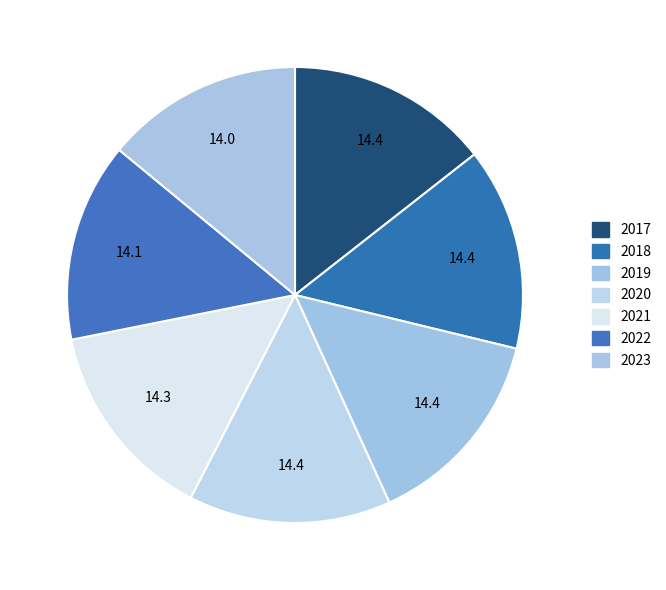

Count the number of slices in the pie.

7